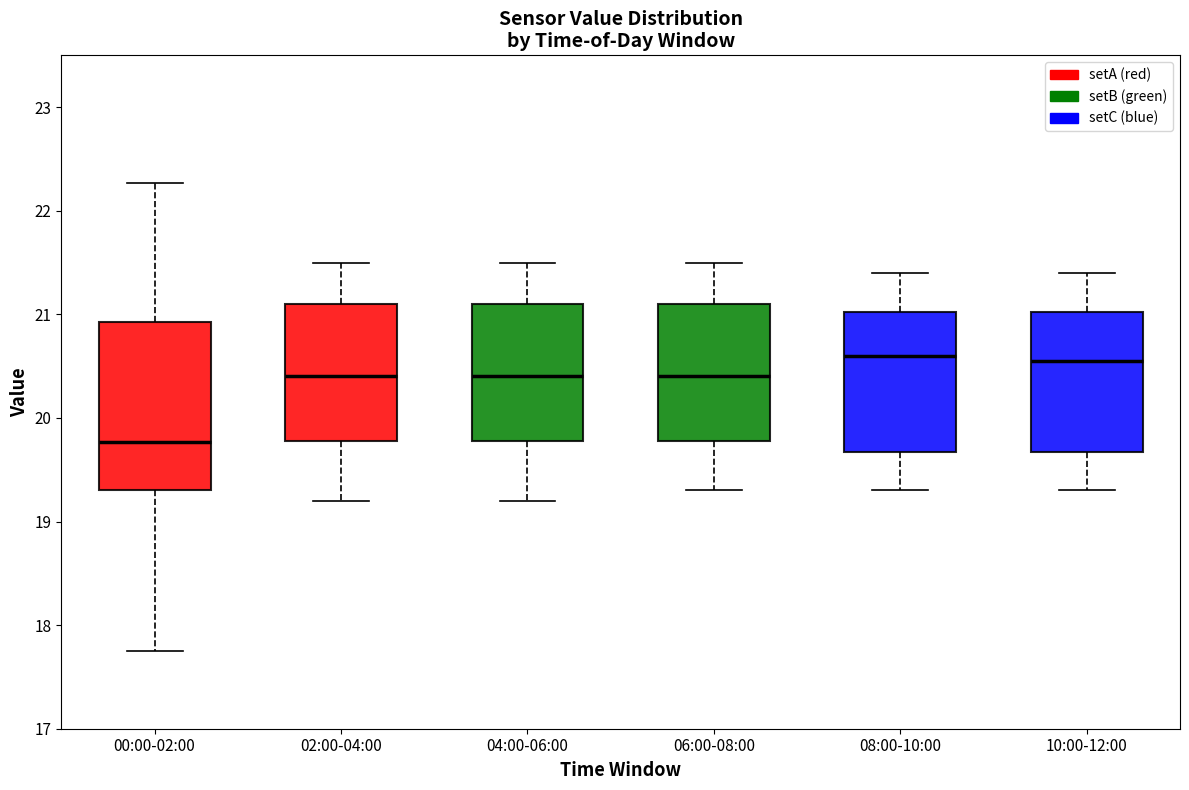

Which box is the tallest, from its lower edge to its upper edge?

00:00-02:00